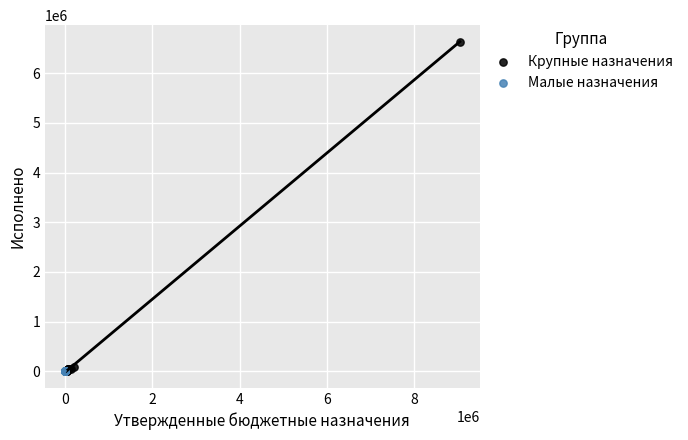

Which series contains the highest Y value?

Крупные назначения